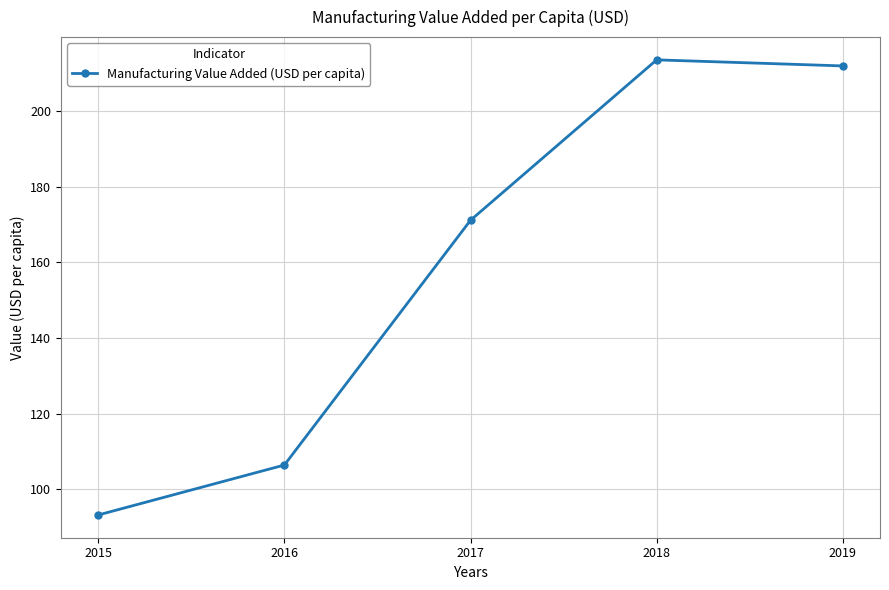

Reading left to right, transcribe all the data shown in this chart.

93.2	106.4	171.1	213.5	211.9